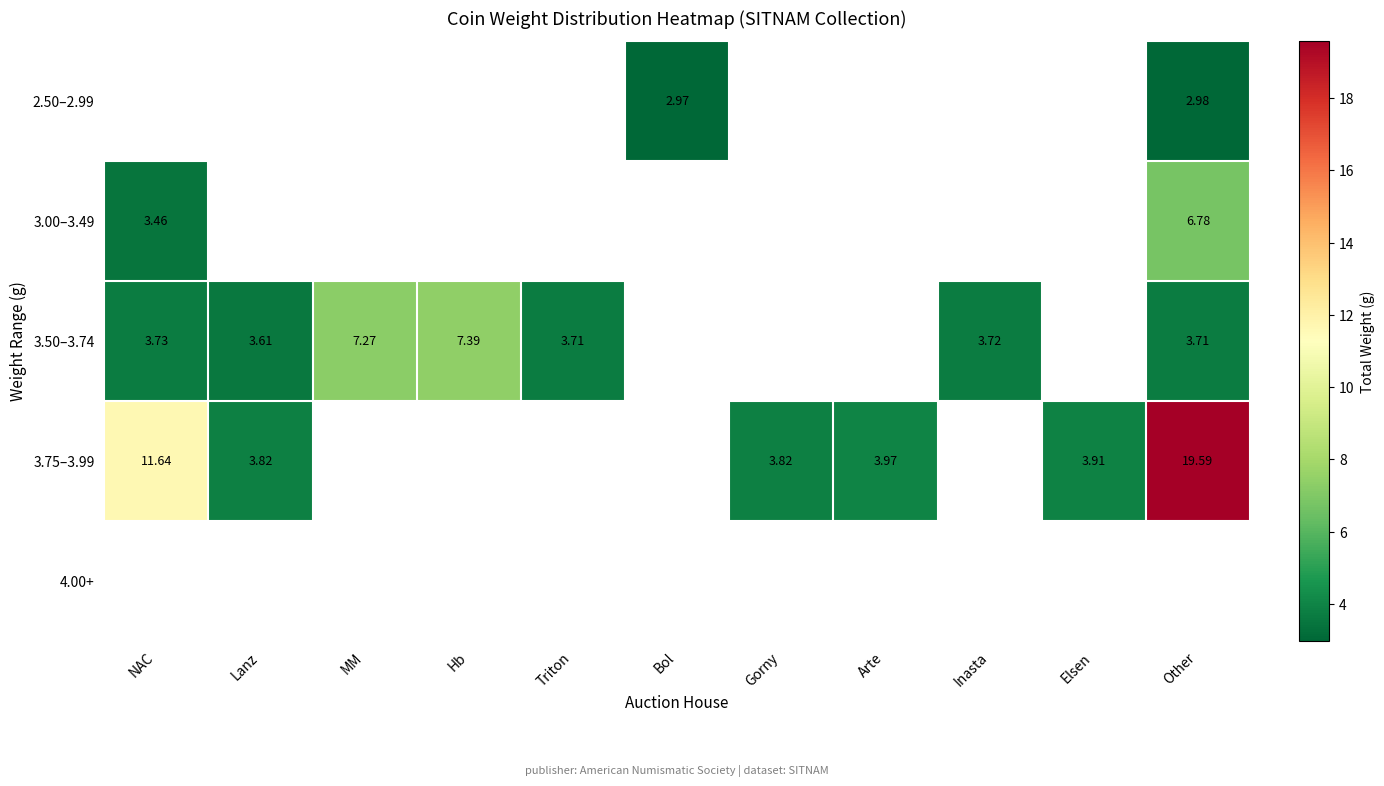

Between Elsen and Hb, which is larger?

Hb